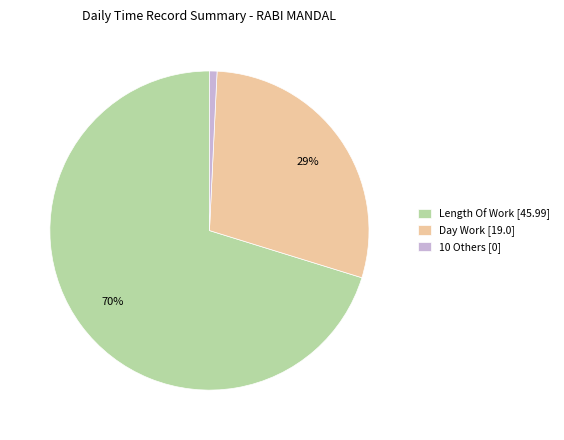

The Length Of Work [45.99] slice represents 76% of the pie. True or false?

False